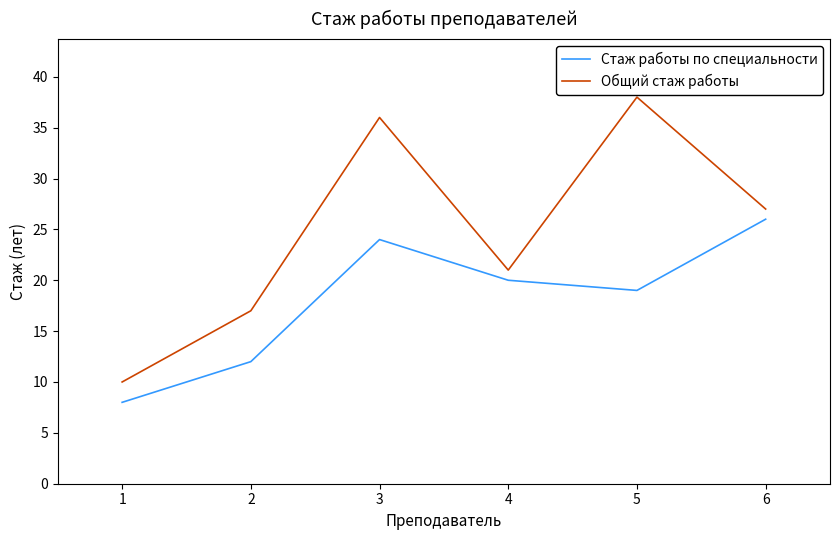

What is the average value of the Стаж работы по специальности series?

18